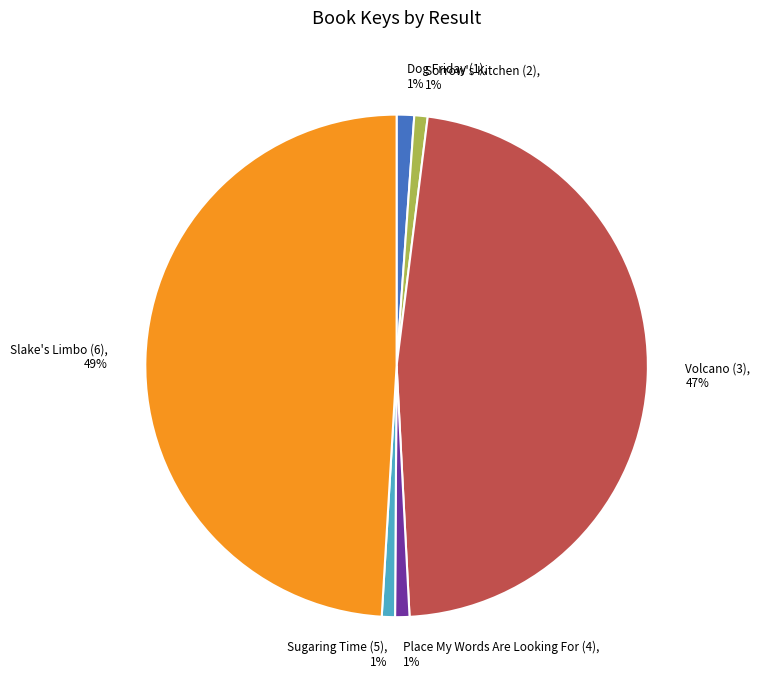

Which slice is the largest?

Slake's Limbo (6)